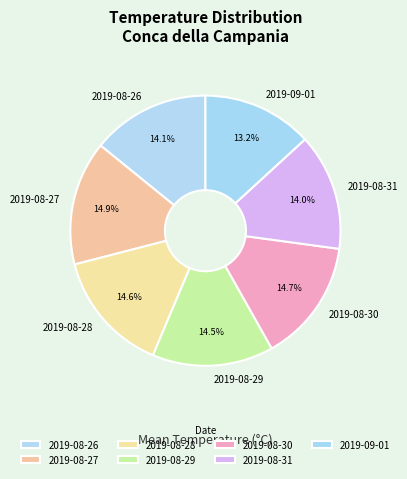

Count the number of slices in the pie.

7